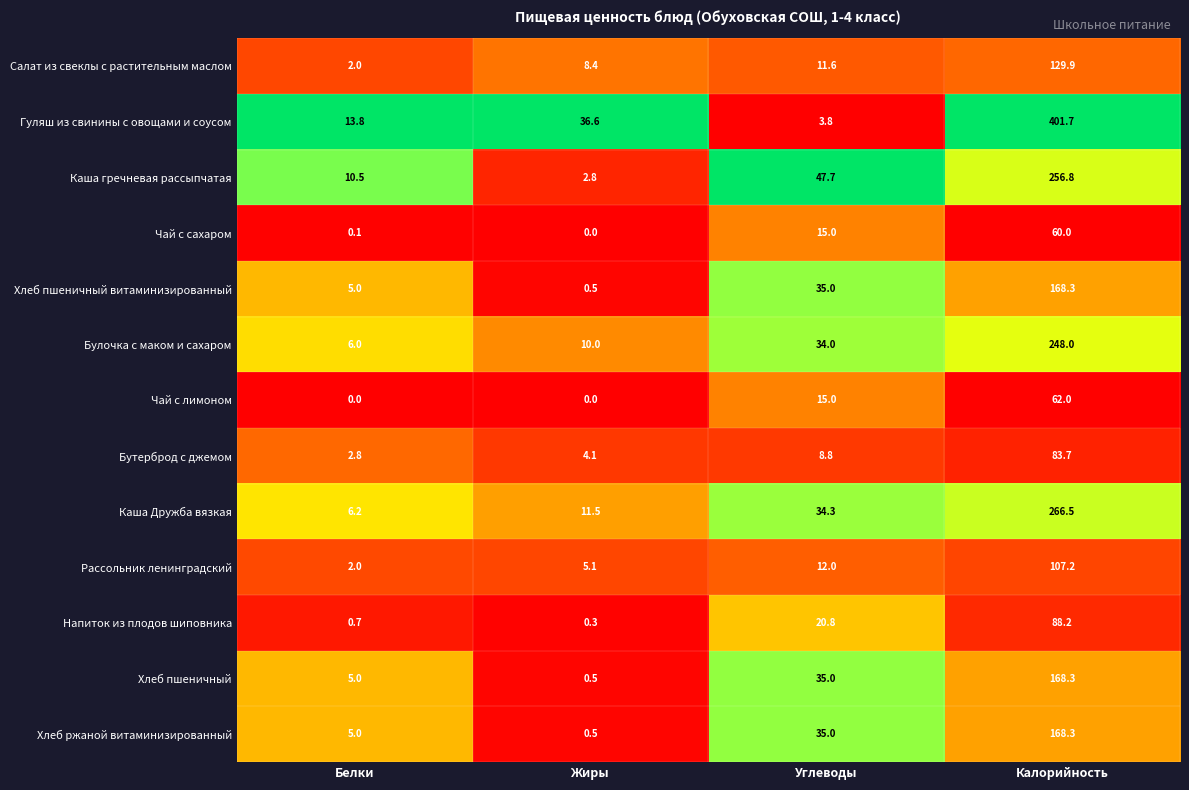

Where is Бутерброд с джемом nearest to the value 43?

Углеводы